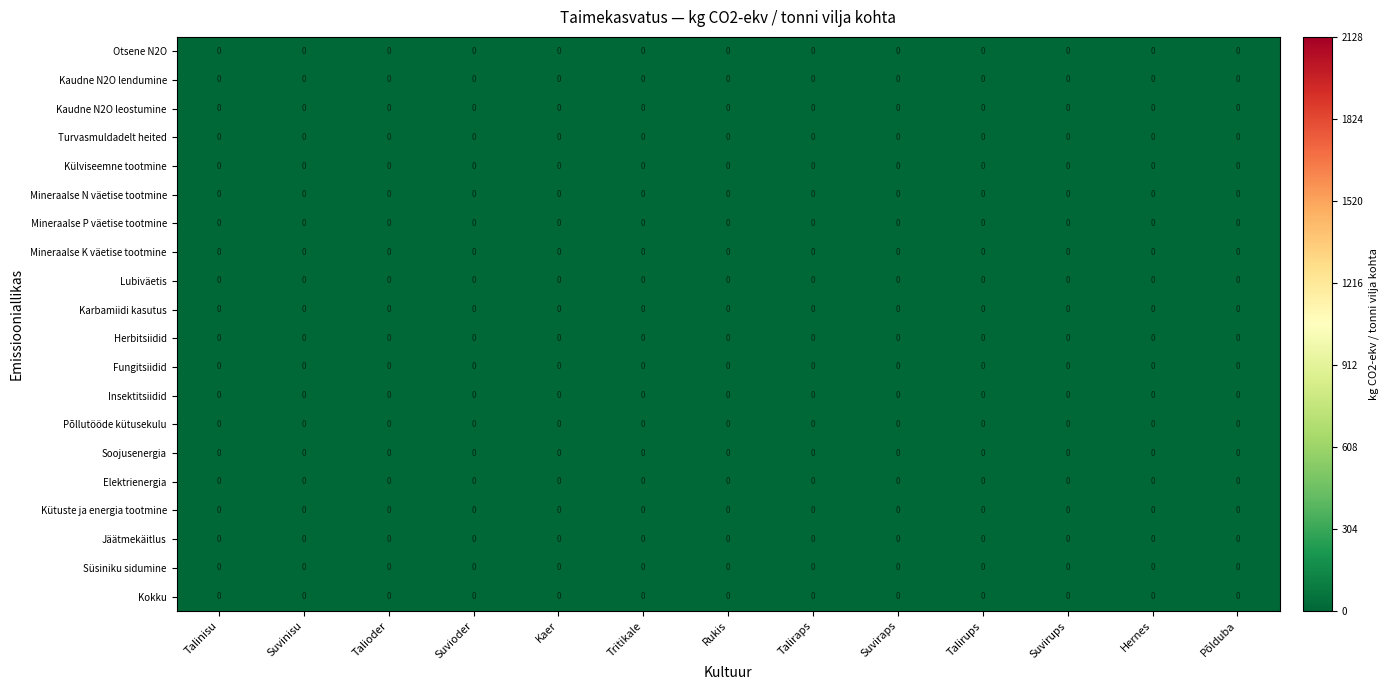

Reading right to left, what are all the values shown in this chart?

Otsene N2O: Põlduba=0.0	Hernes=0.0	Suvirups=0.0	Talirups=0.0	Suviraps=0.0	Taliraps=0.0	Rukis=0.0	Tritikale=0.0	Kaer=0.0	Suvioder=0.0	Talioder=0.0	Suvinisu=0.0	Talinisu=0.0
Kaudne N2O lendumine: Põlduba=0.0	Hernes=0.0	Suvirups=0.0	Talirups=0.0	Suviraps=0.0	Taliraps=0.0	Rukis=0.0	Tritikale=0.0	Kaer=0.0	Suvioder=0.0	Talioder=0.0	Suvinisu=0.0	Talinisu=0.0
Kaudne N2O leostumine: Põlduba=0.0	Hernes=0.0	Suvirups=0.0	Talirups=0.0	Suviraps=0.0	Taliraps=0.0	Rukis=0.0	Tritikale=0.0	Kaer=0.0	Suvioder=0.0	Talioder=0.0	Suvinisu=0.0	Talinisu=0.0
Turvasmuldadelt heited: Põlduba=0.0	Hernes=0.0	Suvirups=0.0	Talirups=0.0	Suviraps=0.0	Taliraps=0.0	Rukis=0.0	Tritikale=0.0	Kaer=0.0	Suvioder=0.0	Talioder=0.0	Suvinisu=0.0	Talinisu=0.0
Külviseemne tootmine: Põlduba=0.0	Hernes=0.0	Suvirups=0.0	Talirups=0.0	Suviraps=0.0	Taliraps=0.0	Rukis=0.0	Tritikale=0.0	Kaer=0.0	Suvioder=0.0	Talioder=0.0	Suvinisu=0.0	Talinisu=0.0
Mineraalse N väetise tootmine: Põlduba=0.0	Hernes=0.0	Suvirups=0.0	Talirups=0.0	Suviraps=0.0	Taliraps=0.0	Rukis=0.0	Tritikale=0.0	Kaer=0.0	Suvioder=0.0	Talioder=0.0	Suvinisu=0.0	Talinisu=0.0
Mineraalse P väetise tootmine: Põlduba=0.0	Hernes=0.0	Suvirups=0.0	Talirups=0.0	Suviraps=0.0	Taliraps=0.0	Rukis=0.0	Tritikale=0.0	Kaer=0.0	Suvioder=0.0	Talioder=0.0	Suvinisu=0.0	Talinisu=0.0
Mineraalse K väetise tootmine: Põlduba=0.0	Hernes=0.0	Suvirups=0.0	Talirups=0.0	Suviraps=0.0	Taliraps=0.0	Rukis=0.0	Tritikale=0.0	Kaer=0.0	Suvioder=0.0	Talioder=0.0	Suvinisu=0.0	Talinisu=0.0
Lubiväetis: Põlduba=0.0	Hernes=0.0	Suvirups=0.0	Talirups=0.0	Suviraps=0.0	Taliraps=0.0	Rukis=0.0	Tritikale=0.0	Kaer=0.0	Suvioder=0.0	Talioder=0.0	Suvinisu=0.0	Talinisu=0.0
Karbamiidi kasutus: Põlduba=0.0	Hernes=0.0	Suvirups=0.0	Talirups=0.0	Suviraps=0.0	Taliraps=0.0	Rukis=0.0	Tritikale=0.0	Kaer=0.0	Suvioder=0.0	Talioder=0.0	Suvinisu=0.0	Talinisu=0.0
Herbitsiidid: Põlduba=0.0	Hernes=0.0	Suvirups=0.0	Talirups=0.0	Suviraps=0.0	Taliraps=0.0	Rukis=0.0	Tritikale=0.0	Kaer=0.0	Suvioder=0.0	Talioder=0.0	Suvinisu=0.0	Talinisu=0.0
Fungitsiidid: Põlduba=0.0	Hernes=0.0	Suvirups=0.0	Talirups=0.0	Suviraps=0.0	Taliraps=0.0	Rukis=0.0	Tritikale=0.0	Kaer=0.0	Suvioder=0.0	Talioder=0.0	Suvinisu=0.0	Talinisu=0.0
Insektitsiidid: Põlduba=0.0	Hernes=0.0	Suvirups=0.0	Talirups=0.0	Suviraps=0.0	Taliraps=0.0	Rukis=0.0	Tritikale=0.0	Kaer=0.0	Suvioder=0.0	Talioder=0.0	Suvinisu=0.0	Talinisu=0.0
Põllutööde kütusekulu: Põlduba=0.0	Hernes=0.0	Suvirups=0.0	Talirups=0.0	Suviraps=0.0	Taliraps=0.0	Rukis=0.0	Tritikale=0.0	Kaer=0.0	Suvioder=0.0	Talioder=0.0	Suvinisu=0.0	Talinisu=0.0
Soojusenergia: Põlduba=0.0	Hernes=0.0	Suvirups=0.0	Talirups=0.0	Suviraps=0.0	Taliraps=0.0	Rukis=0.0	Tritikale=0.0	Kaer=0.0	Suvioder=0.0	Talioder=0.0	Suvinisu=0.0	Talinisu=0.0
Elektrienergia: Põlduba=0.0	Hernes=0.0	Suvirups=0.0	Talirups=0.0	Suviraps=0.0	Taliraps=0.0	Rukis=0.0	Tritikale=0.0	Kaer=0.0	Suvioder=0.0	Talioder=0.0	Suvinisu=0.0	Talinisu=0.0
Kütuste ja energia tootmine: Põlduba=0.0	Hernes=0.0	Suvirups=0.0	Talirups=0.0	Suviraps=0.0	Taliraps=0.0	Rukis=0.0	Tritikale=0.0	Kaer=0.0	Suvioder=0.0	Talioder=0.0	Suvinisu=0.0	Talinisu=0.0
Jäätmekäitlus: Põlduba=0.0	Hernes=0.0	Suvirups=0.0	Talirups=0.0	Suviraps=0.0	Taliraps=0.0	Rukis=0.0	Tritikale=0.0	Kaer=0.0	Suvioder=0.0	Talioder=0.0	Suvinisu=0.0	Talinisu=0.0
Süsiniku sidumine: Põlduba=0.0	Hernes=0.0	Suvirups=0.0	Talirups=0.0	Suviraps=0.0	Taliraps=0.0	Rukis=0.0	Tritikale=0.0	Kaer=0.0	Suvioder=0.0	Talioder=0.0	Suvinisu=0.0	Talinisu=0.0
Kokku: Põlduba=0.0	Hernes=0.0	Suvirups=0.0	Talirups=0.0	Suviraps=0.0	Taliraps=0.0	Rukis=0.0	Tritikale=0.0	Kaer=0.0	Suvioder=0.0	Talioder=0.0	Suvinisu=0.0	Talinisu=0.0